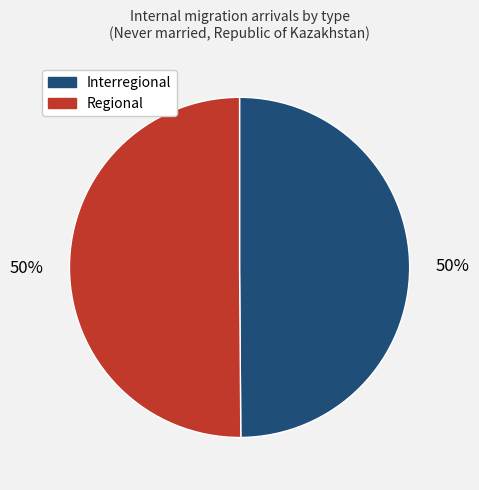

To the nearest percent, what is the average slice percentage?

50%